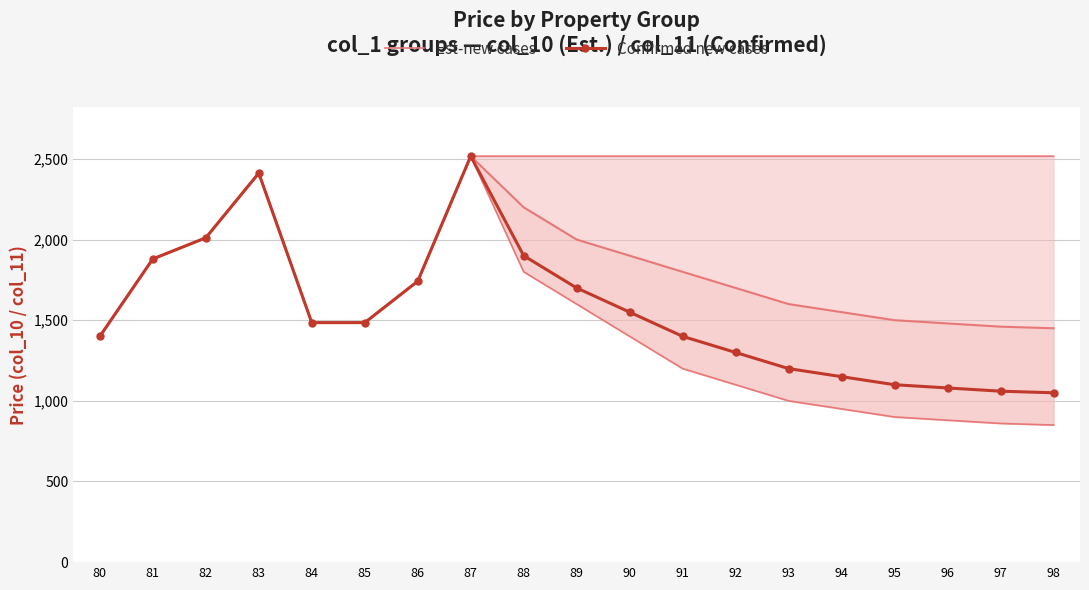

Where is the first local maximum for Confirmed new cases?

83